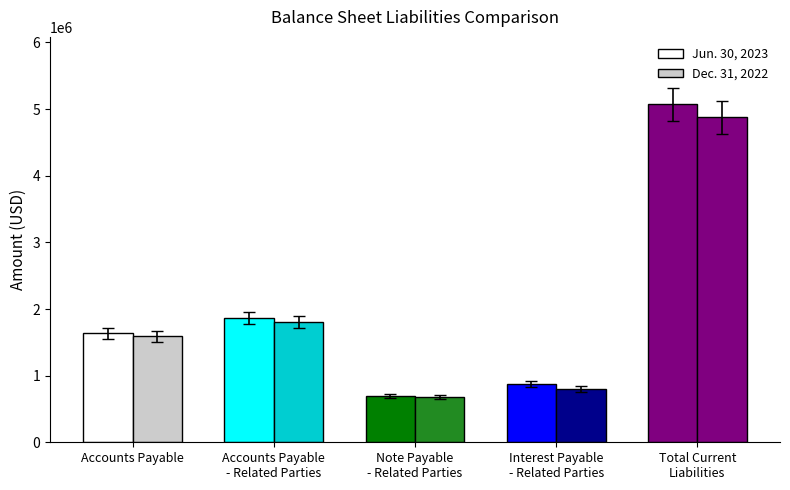

Count the number of categories in the chart.

5